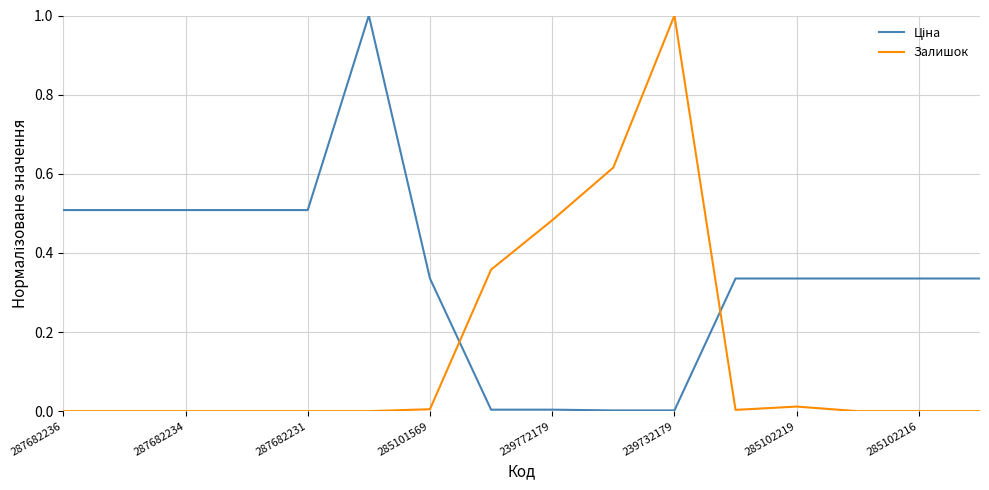

What is the maximum value for Залишок?

1.0